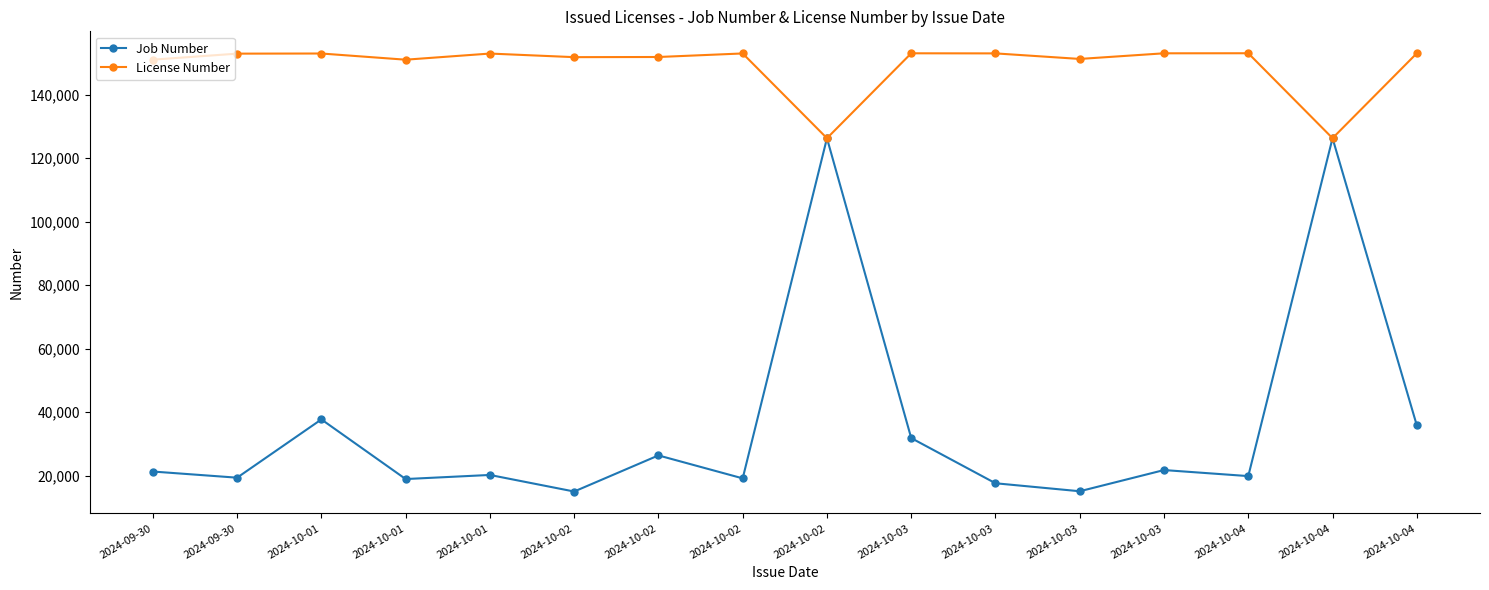

At which label is Job Number closest to 70625?

2024-10-01